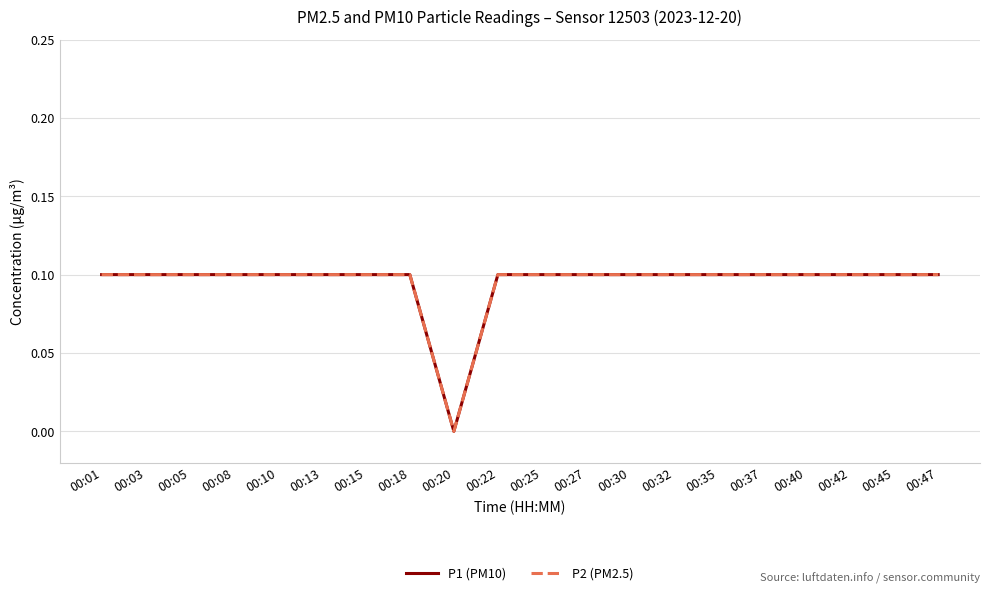

Which category has the lowest value across all series?

00:20